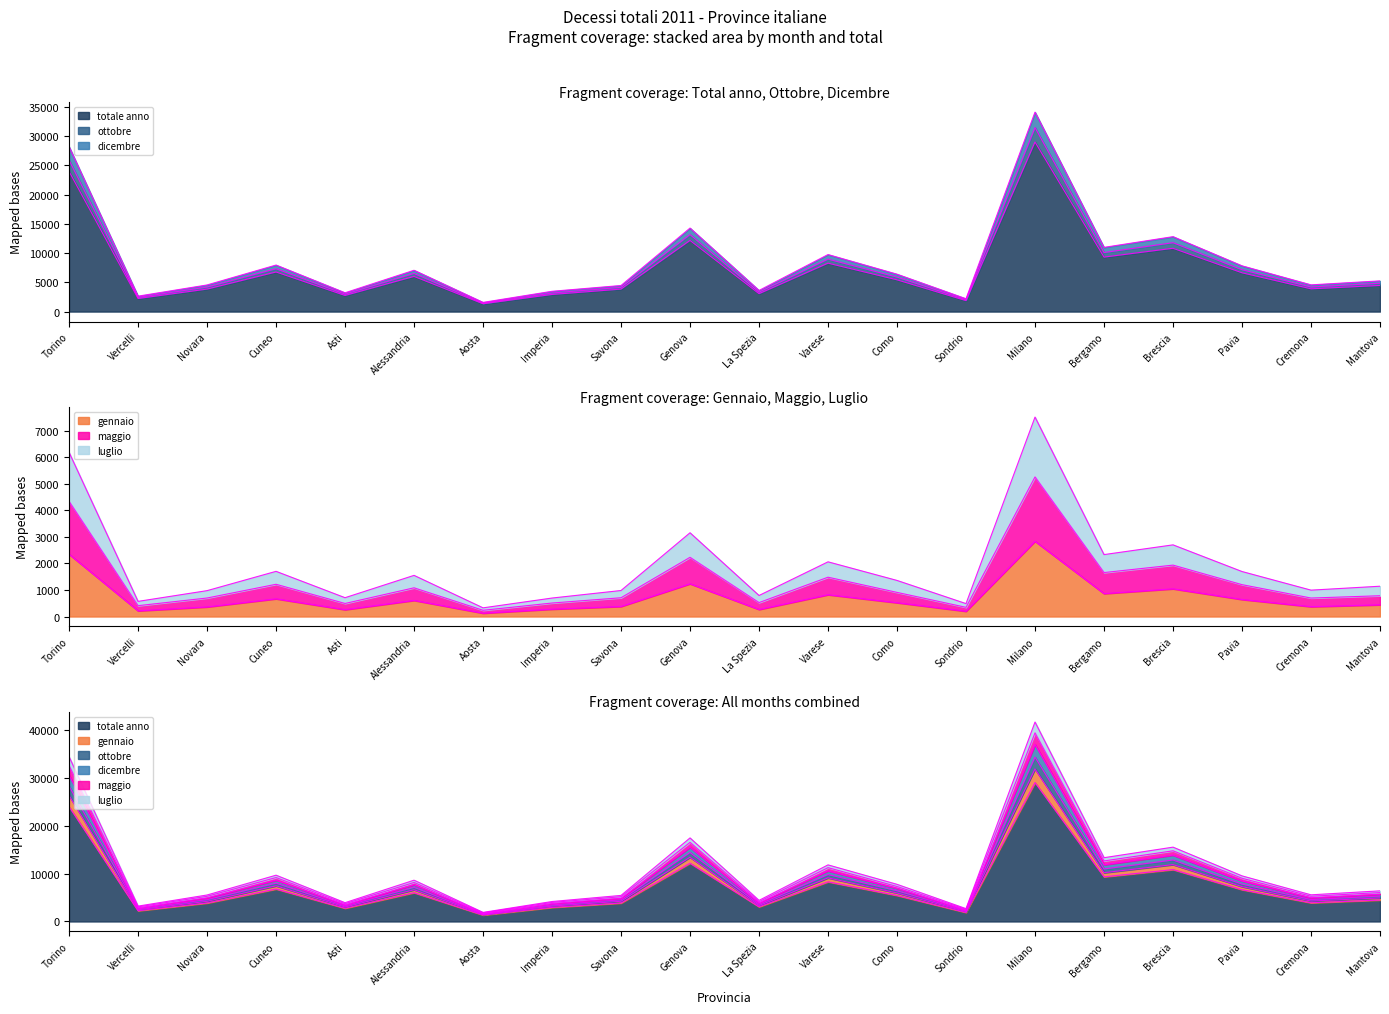

At which label is gennaio closest to 1482?

Genova